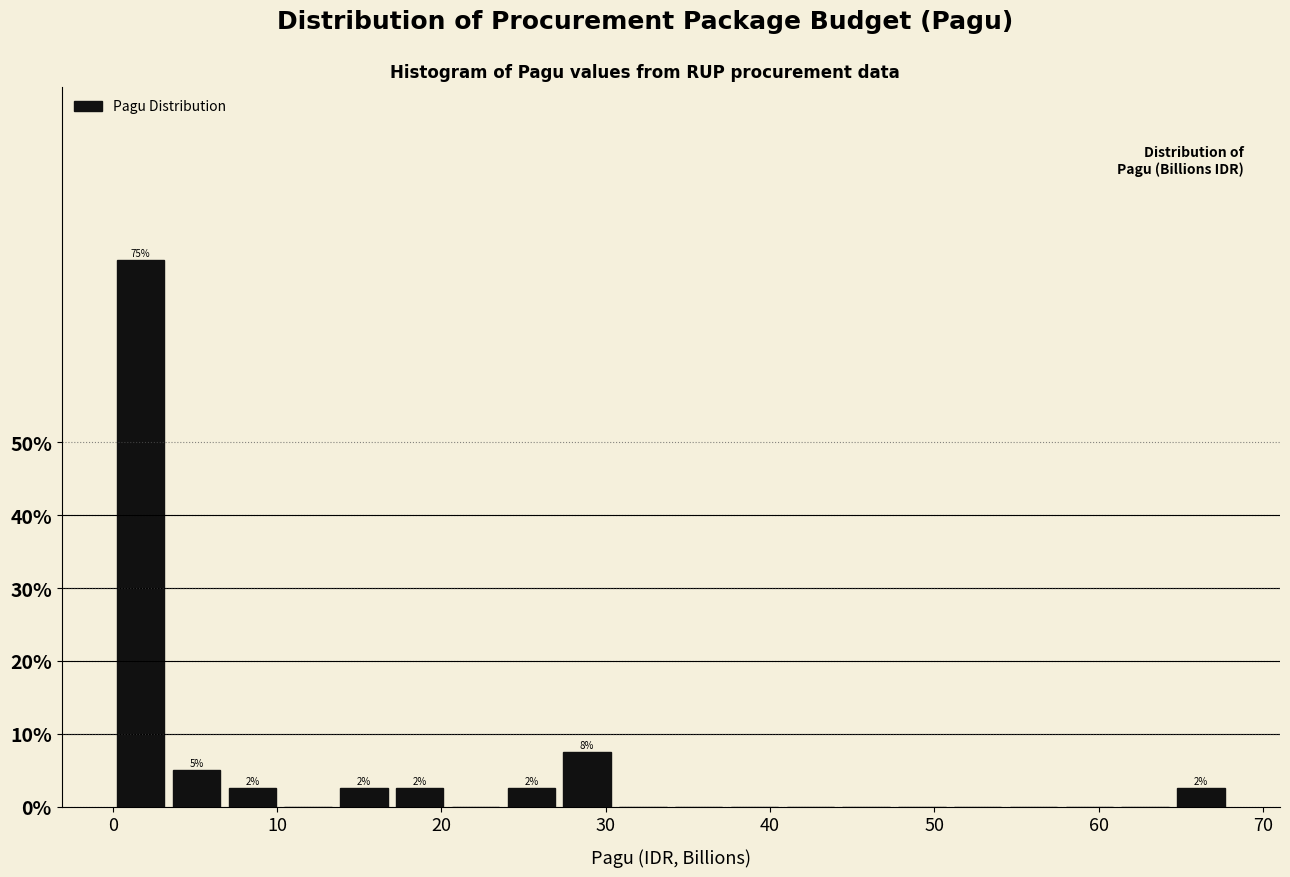

Around what value on the x-axis is the tallest bar? Give the approximate position of its centre, as read against the axis.

2